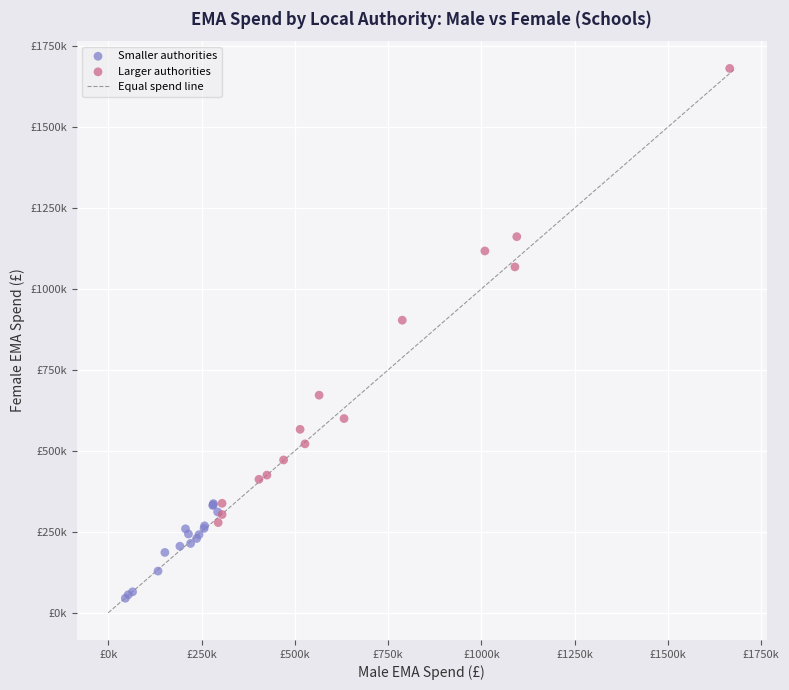

Which series has the widest spread of Y values?

Larger authorities